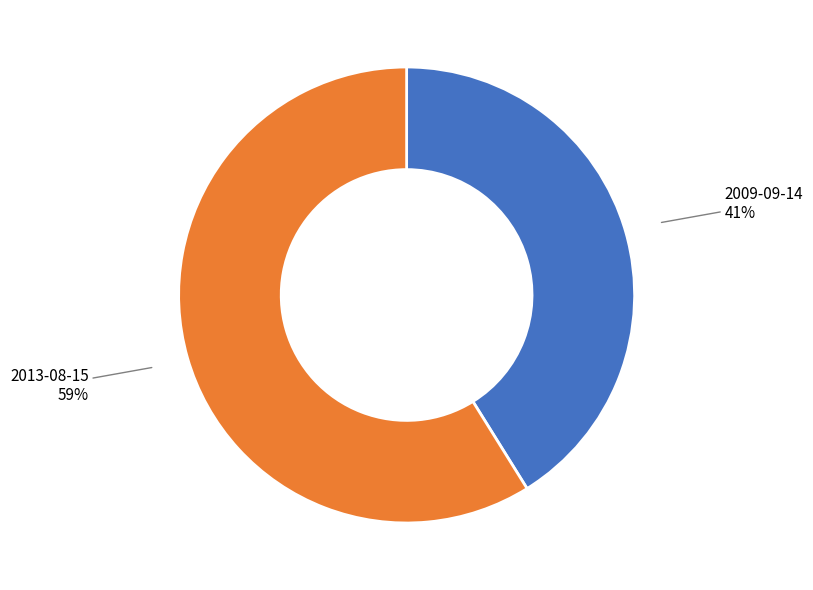

Is the sum of 2009-09-14 and 2013-08-15 greater than half?

Yes